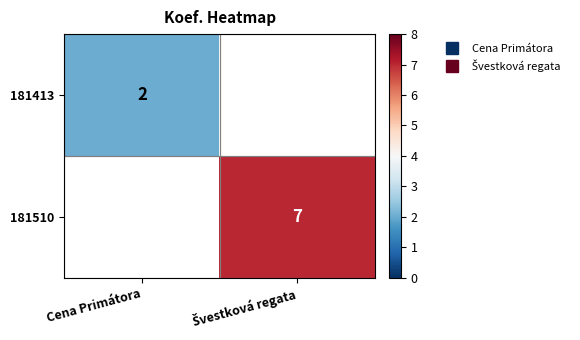

Between Cena Primátora and Švestková regata, which is larger?

Švestková regata